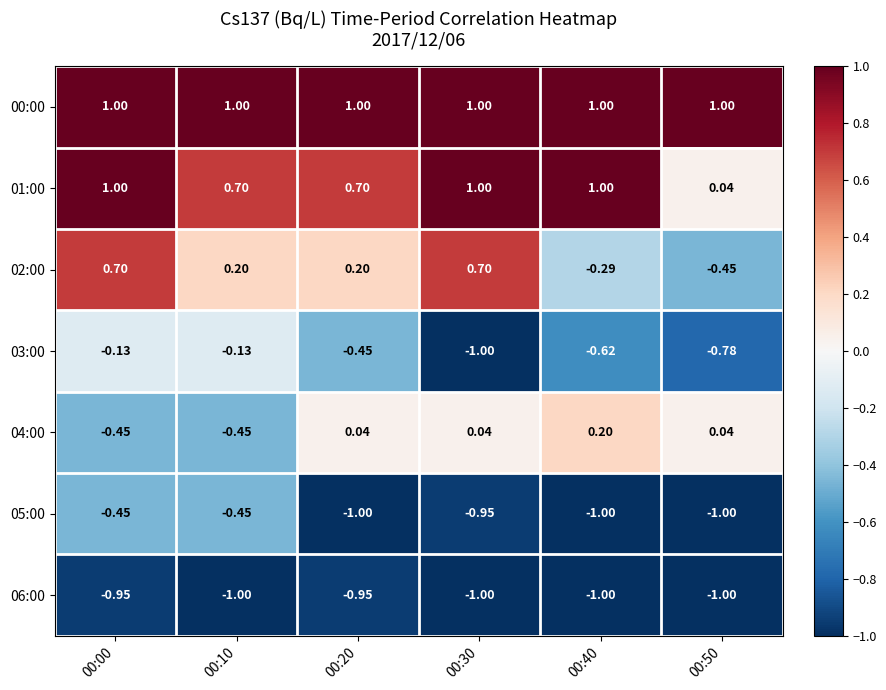

Is the value of 00:00 at 00:10 greater than the value of 04:00 at 00:50?

Yes